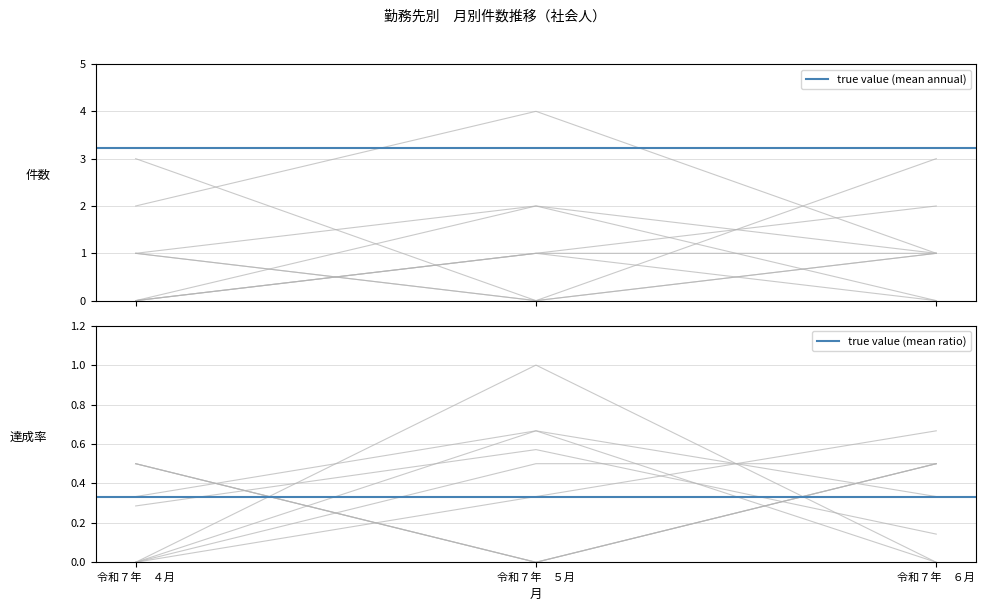

At which label does true value (mean annual) reach its minimum?

令和７年　４月